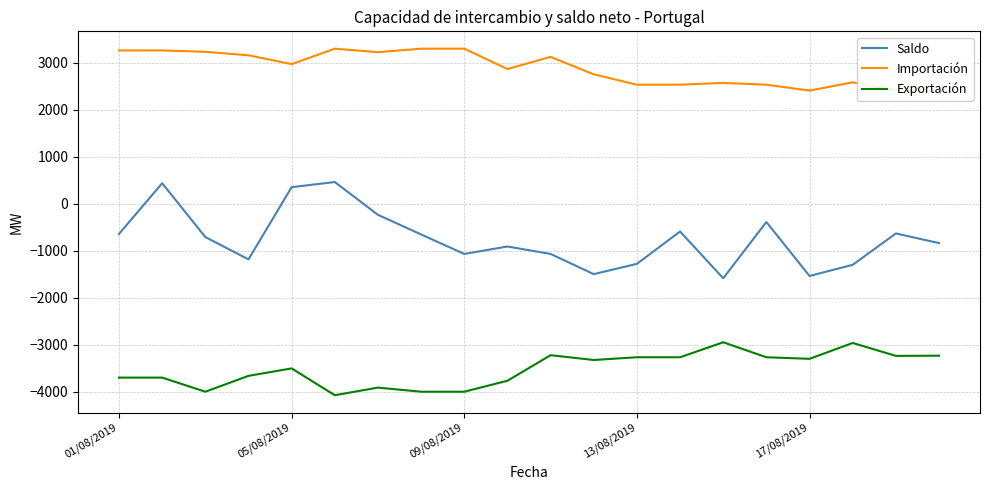

Where is the first local maximum for Importación?

5